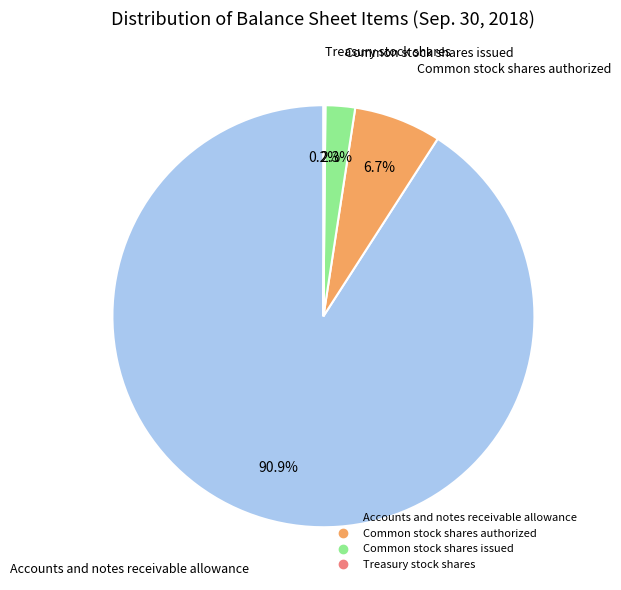

To the nearest percent, what percentage of the pie is Accounts and notes receivable allowance?

91%